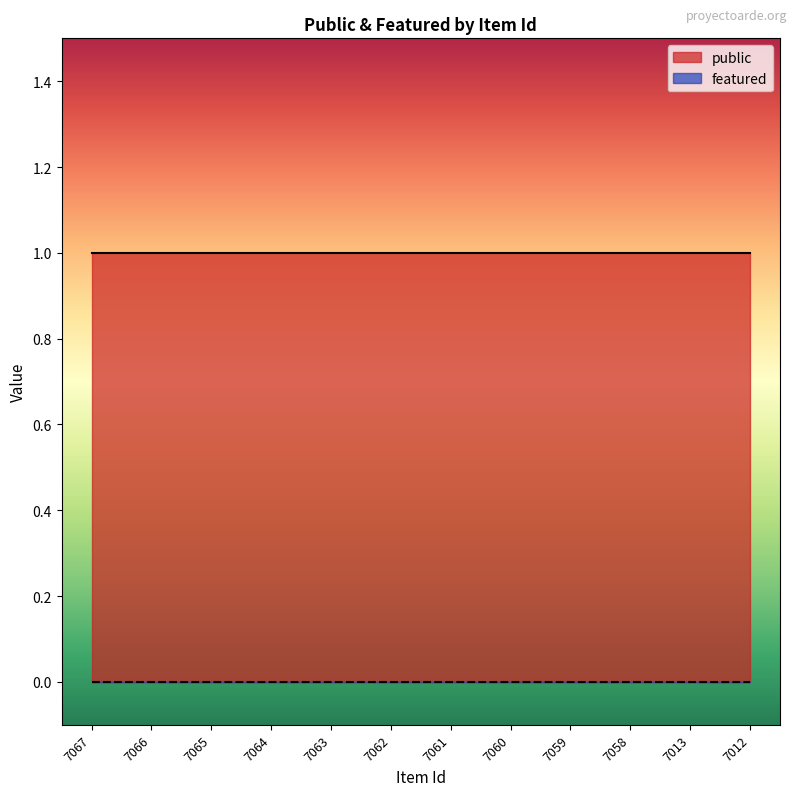

True or false: featured and public intersect in this chart.

False